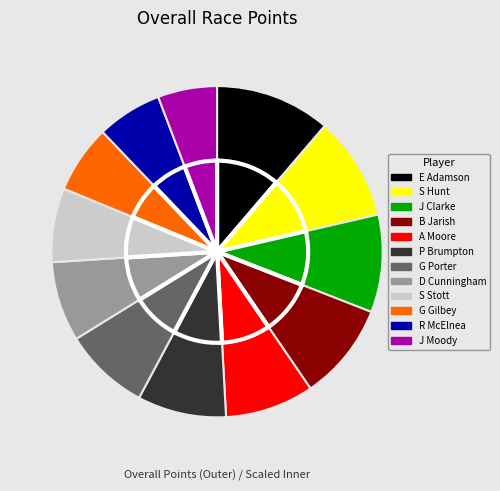

The D Cunningham slice represents 8% of the pie. True or false?

True